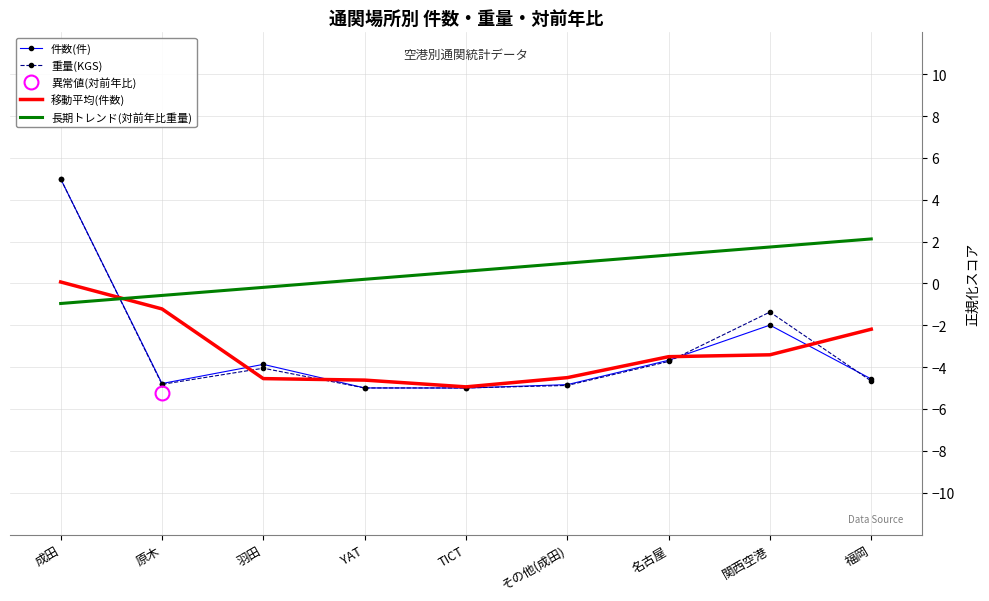

The value of 件数(件) at 成田 is 7.3. True or false?

False